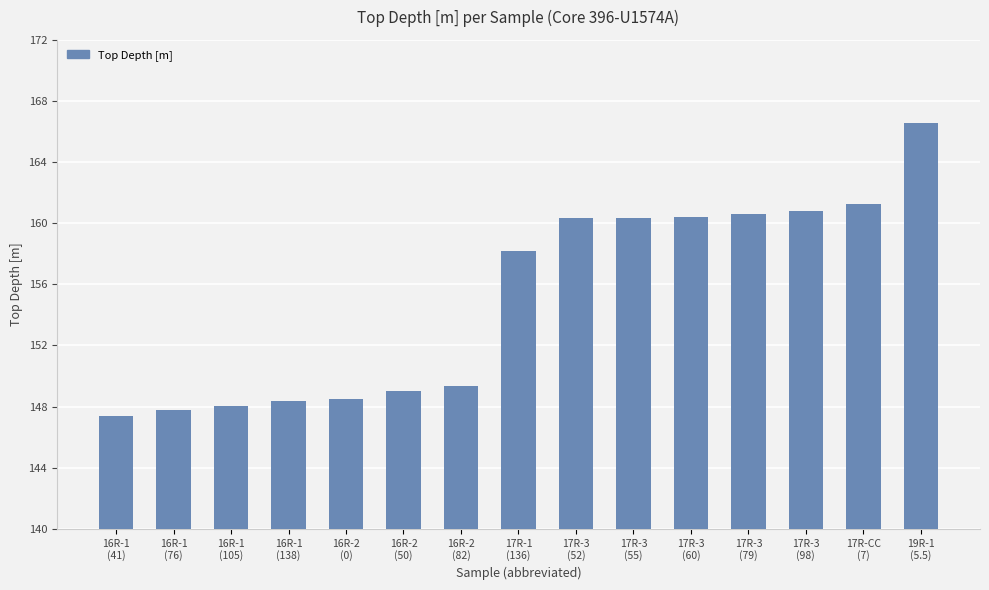

Which has a higher value, 16R-2
(50) or 17R-3
(60)?

17R-3
(60)